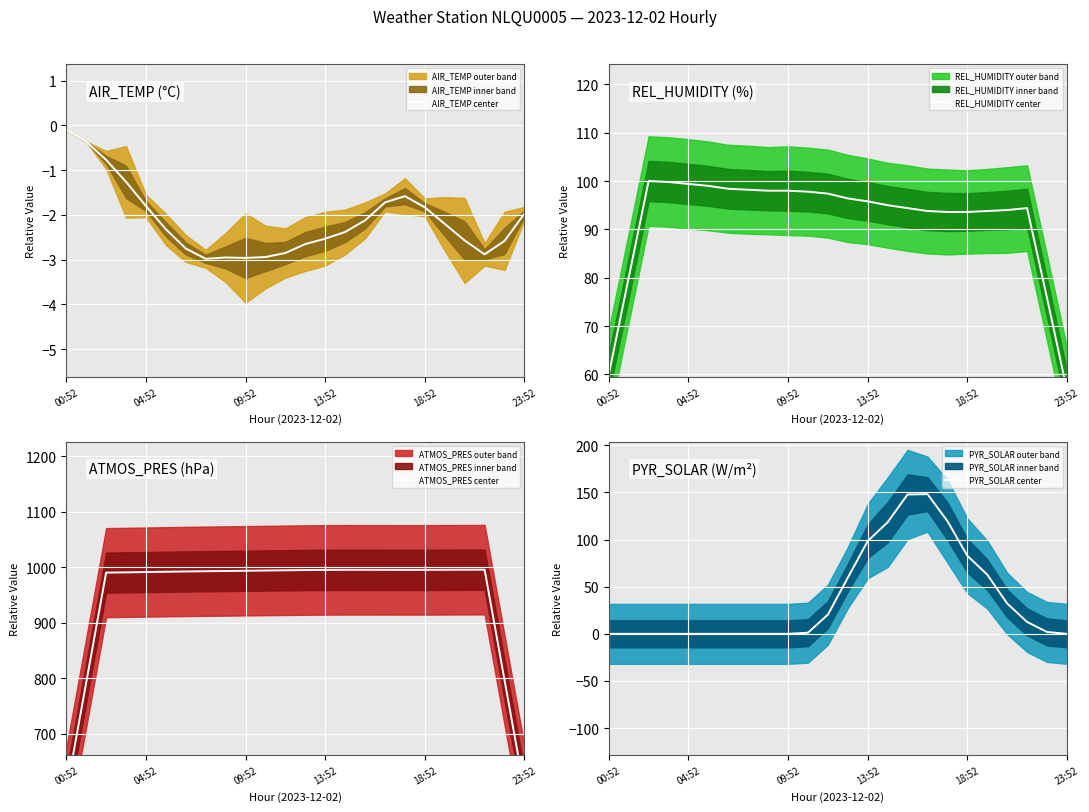

How many distinct data groups are displayed?

4